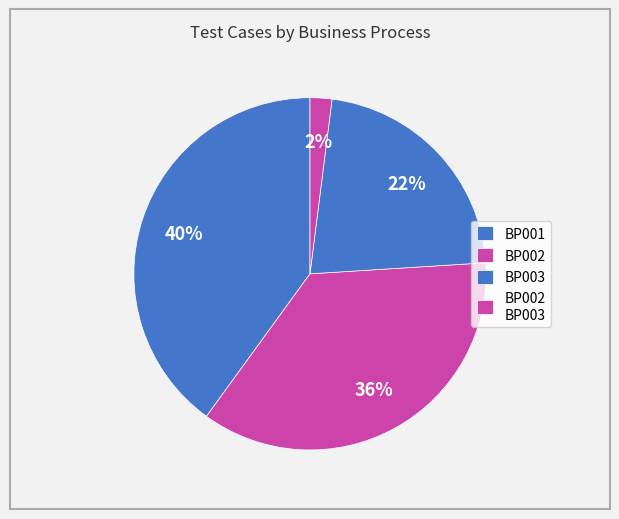

How many slices are in this pie chart?

4